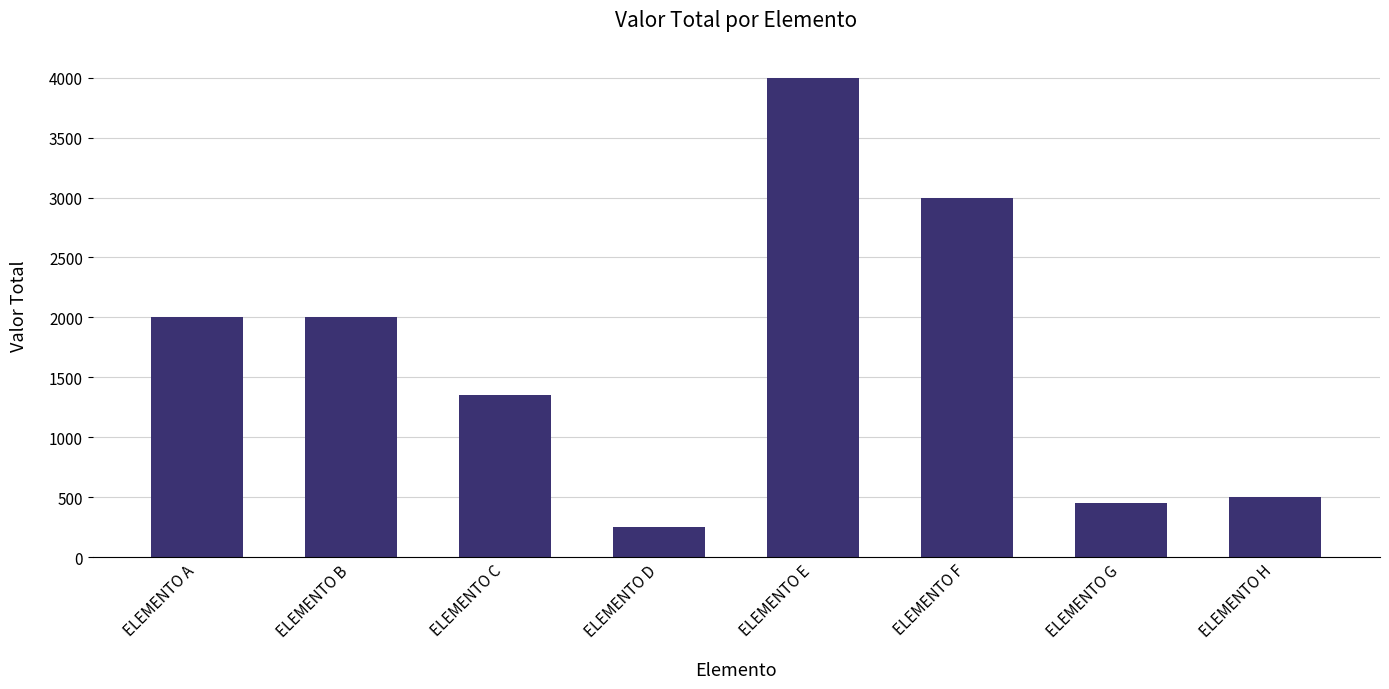

Reading left to right, what are all the values shown in this chart?

2000	2000	1350	250	4000	3000	450	500